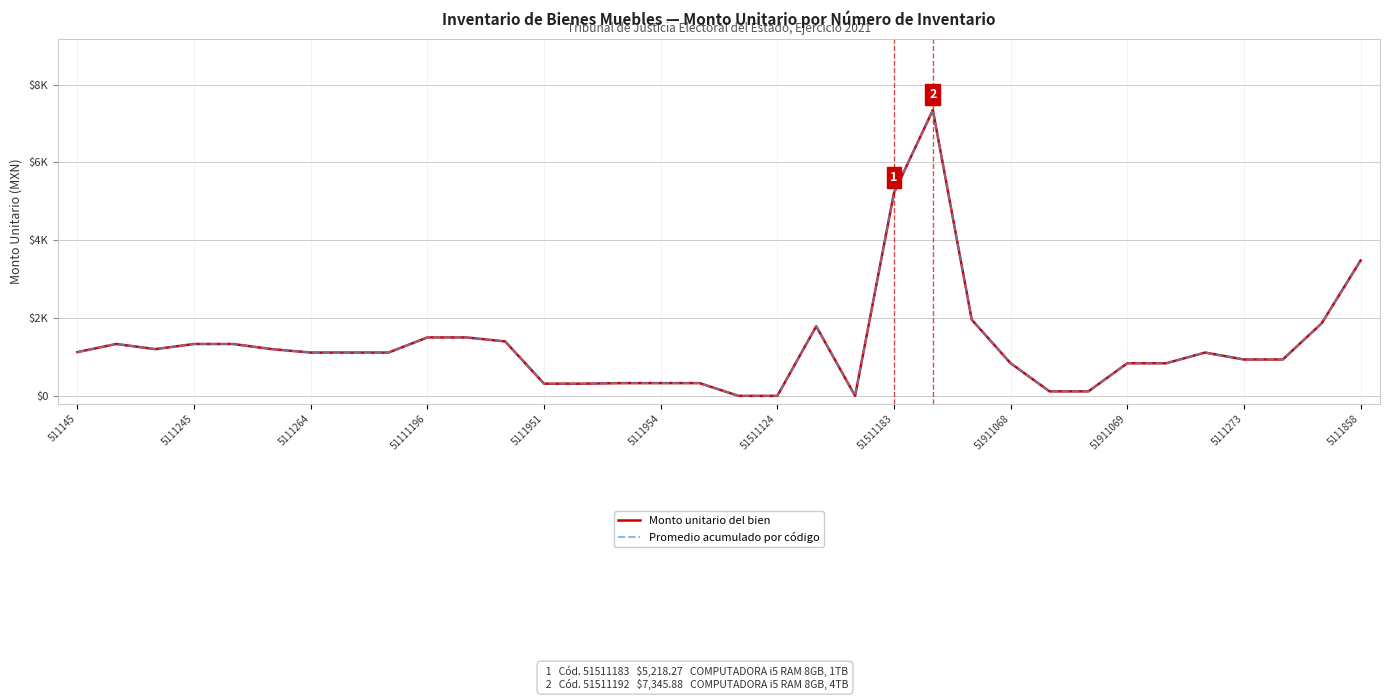

What is the label of the 9th point from the left?

51911068